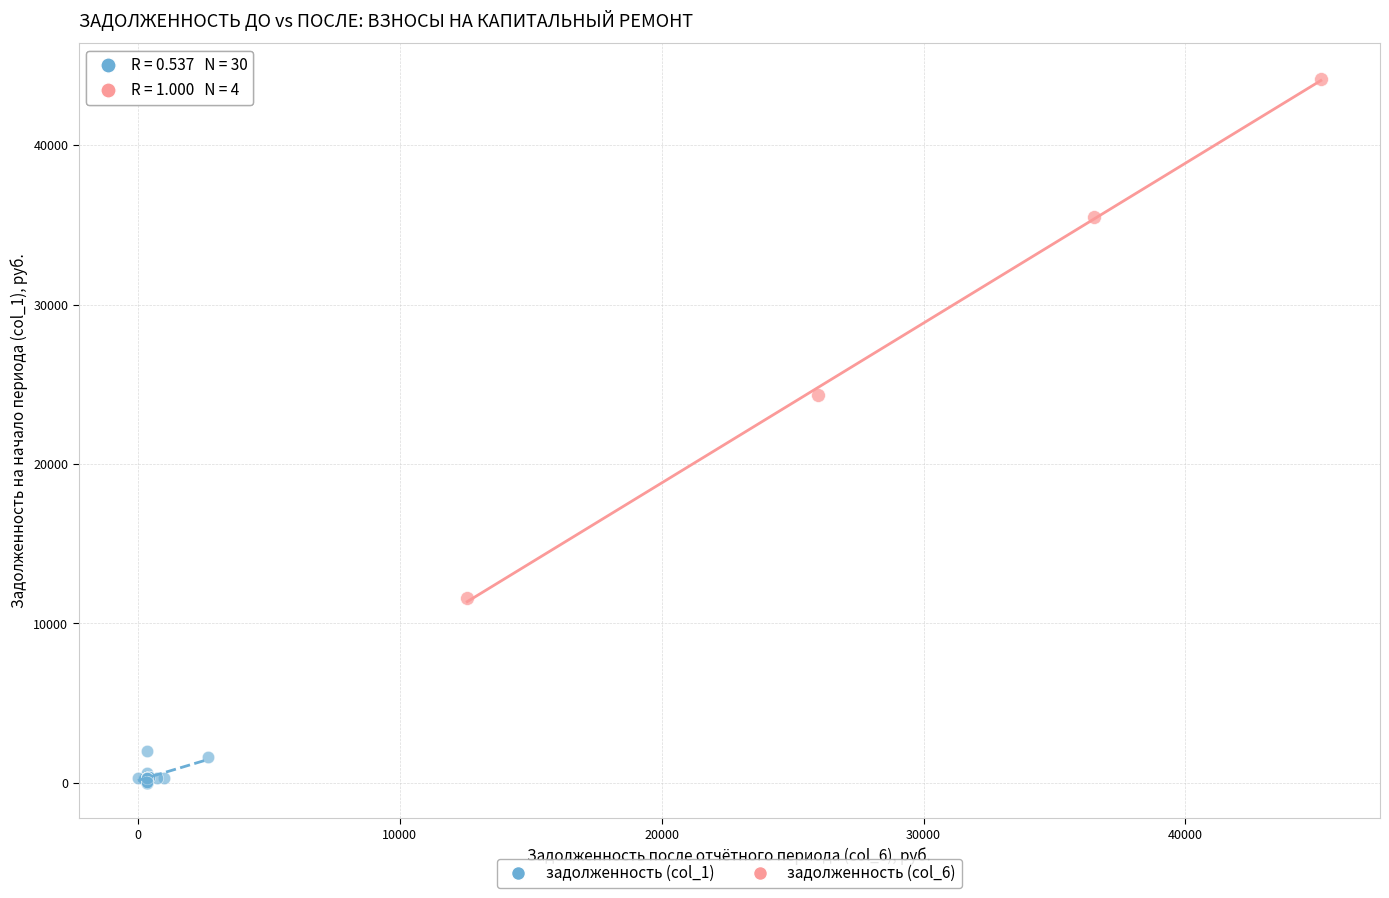

Which series contains the highest Y value?

задолженность (col_6)